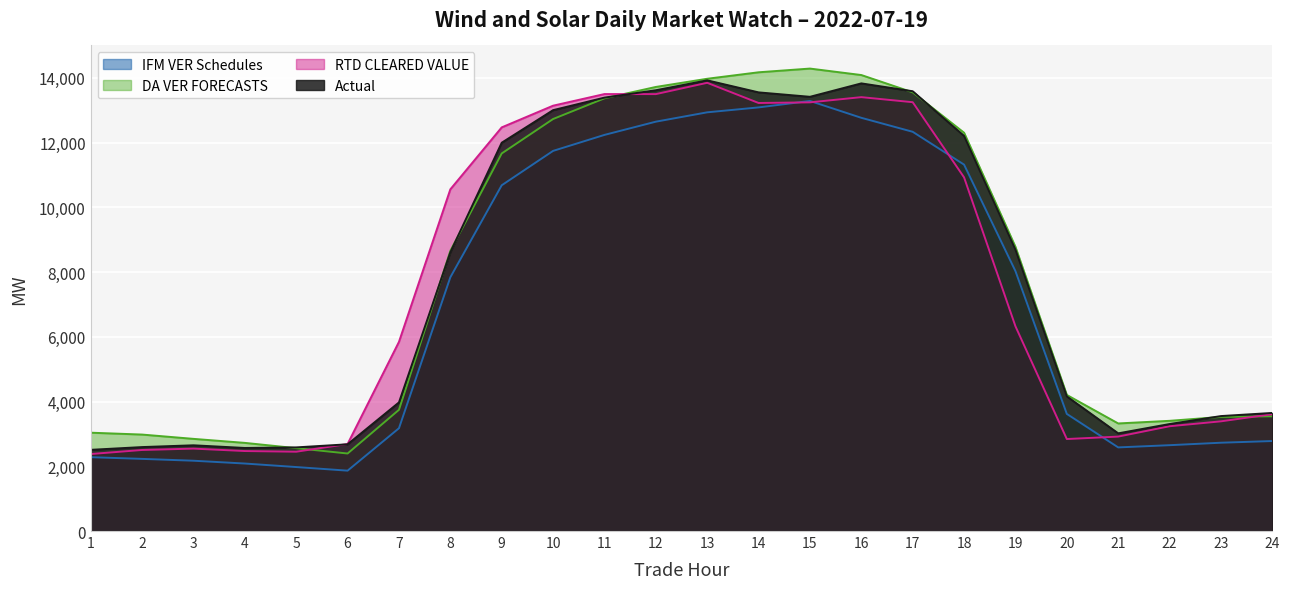

Between 10 and 7, which is larger?

10